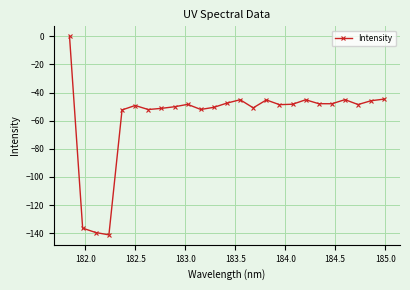

What is the difference between the second highest and second lowest values?

94.9